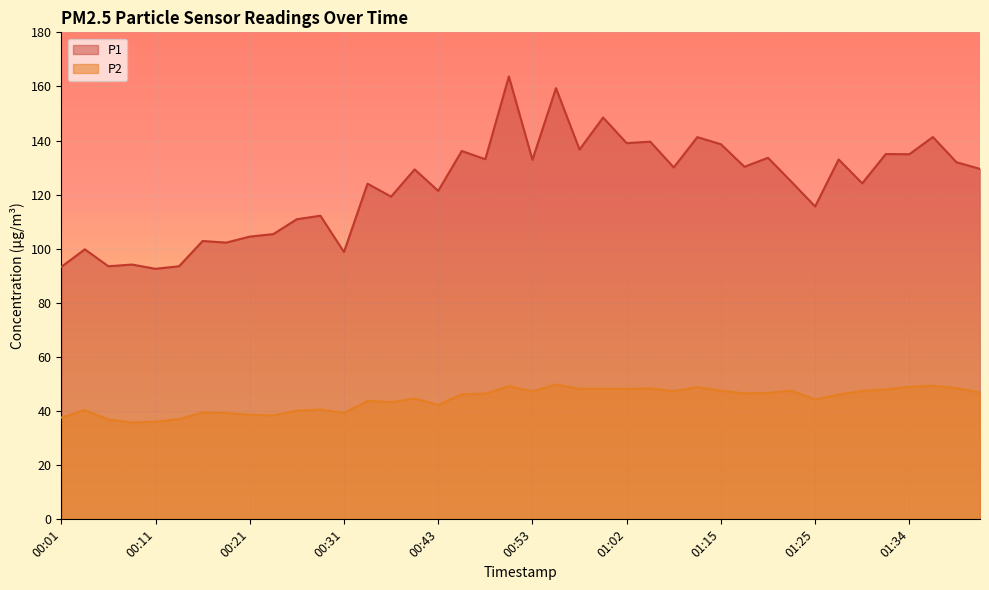

True or false: P1 and P2 intersect in this chart.

False